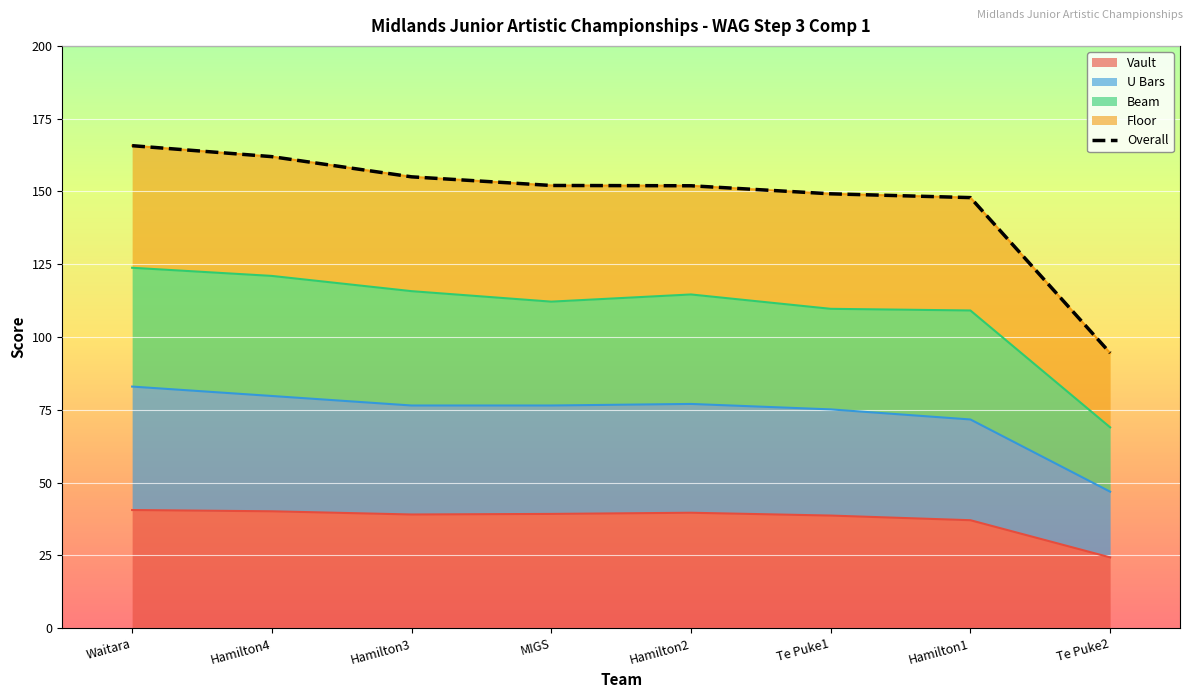

Between Hamilton3 and Hamilton4, which is larger?

Hamilton4